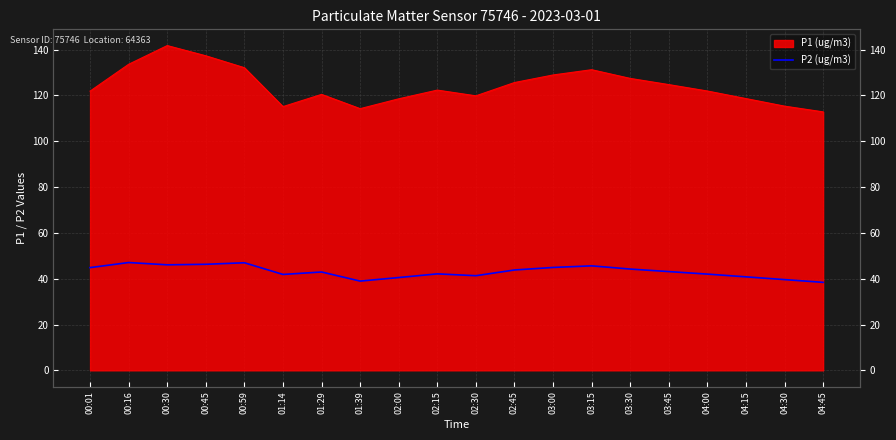

True or false: the data shows 17.8 at 04:45.

False